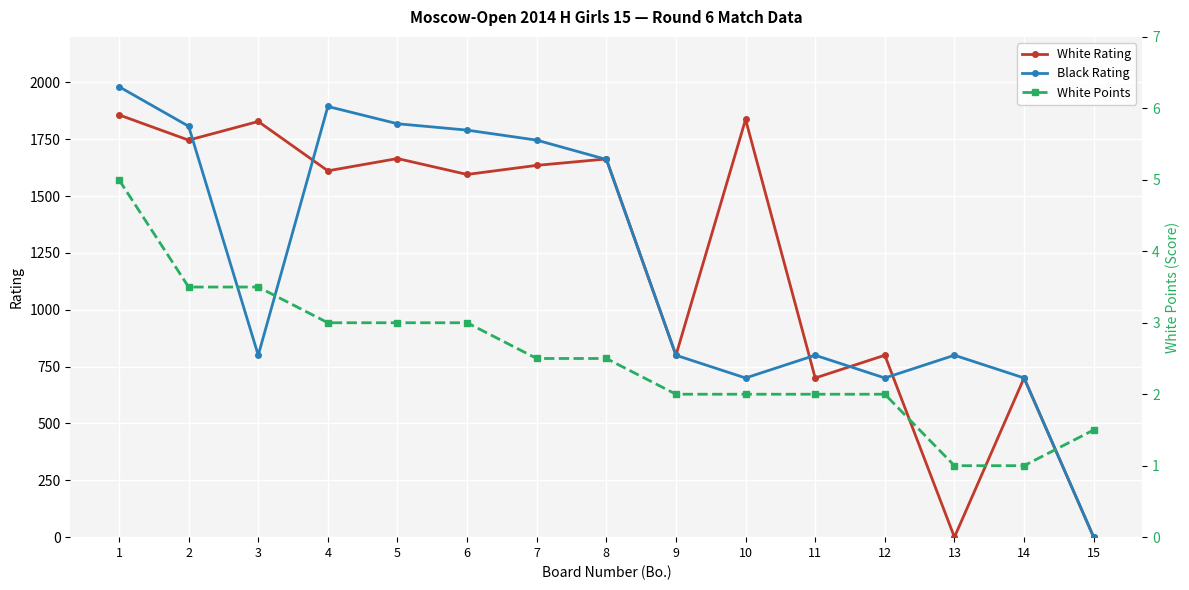

Which category has the lowest value across all series?

13